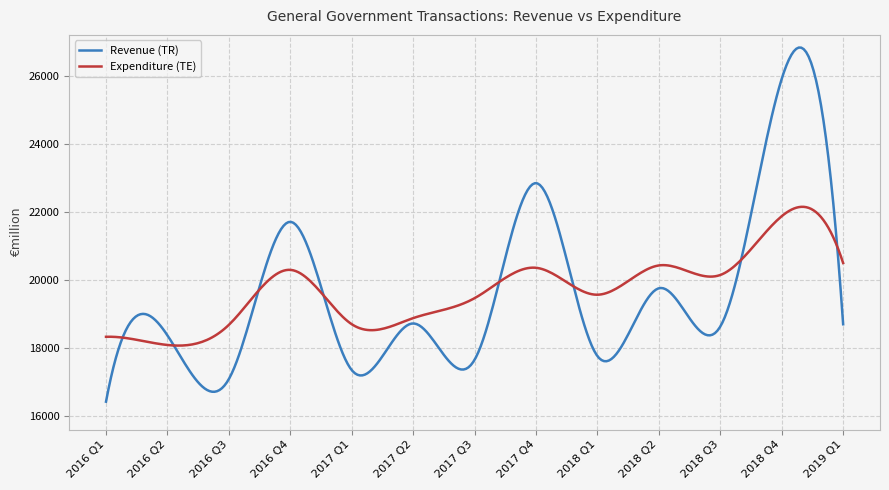

Which series has the largest range (max minus min)?

Revenue (TR)